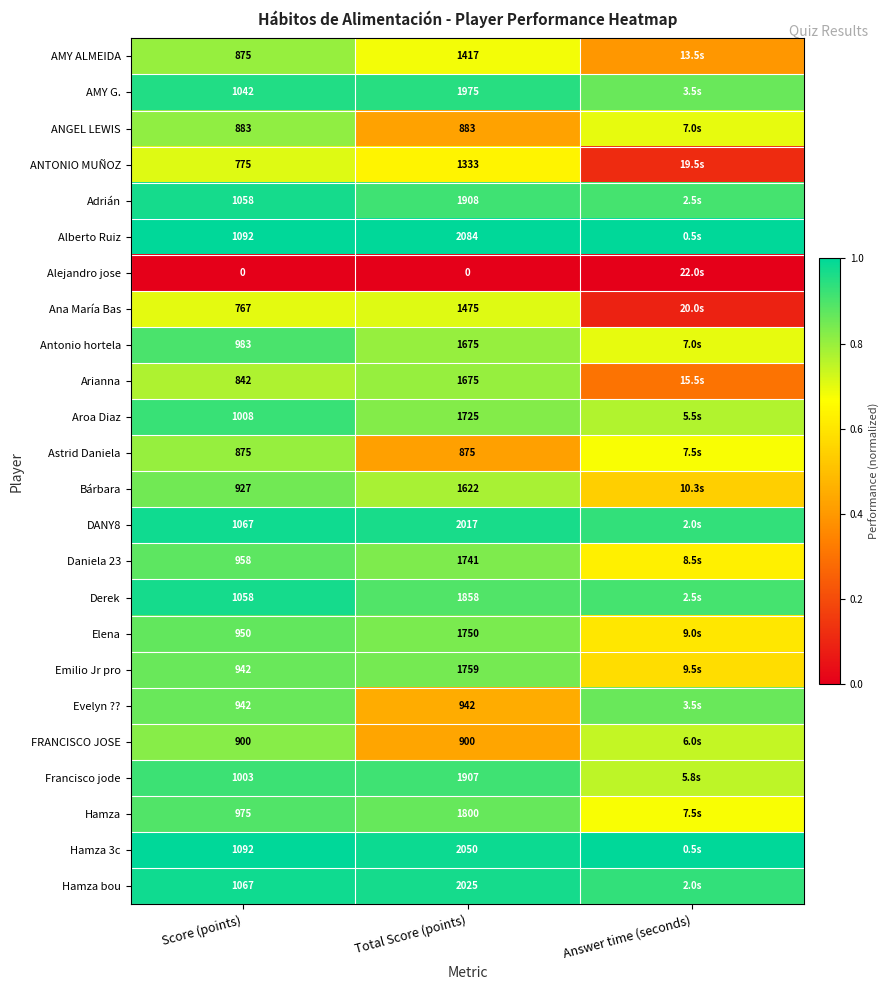

What is the spread (max minus min) of values at Score (points)?

1092.0